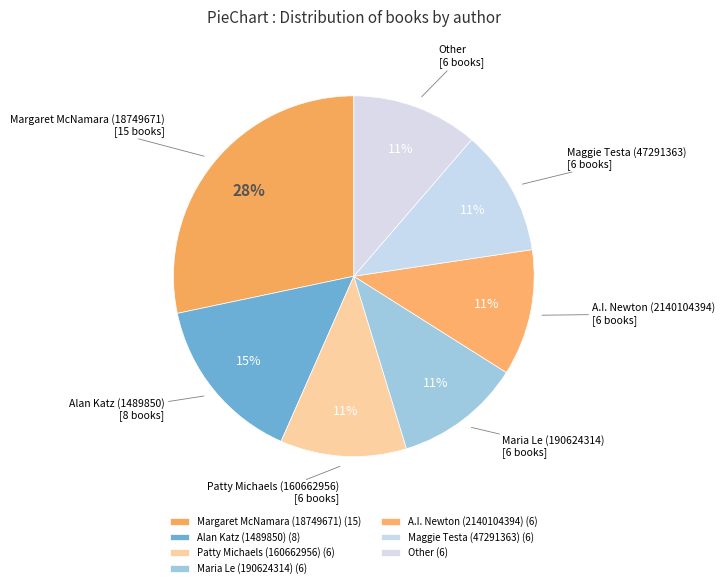

Which category has the biggest portion of the pie?

Margaret McNamara (18749671)